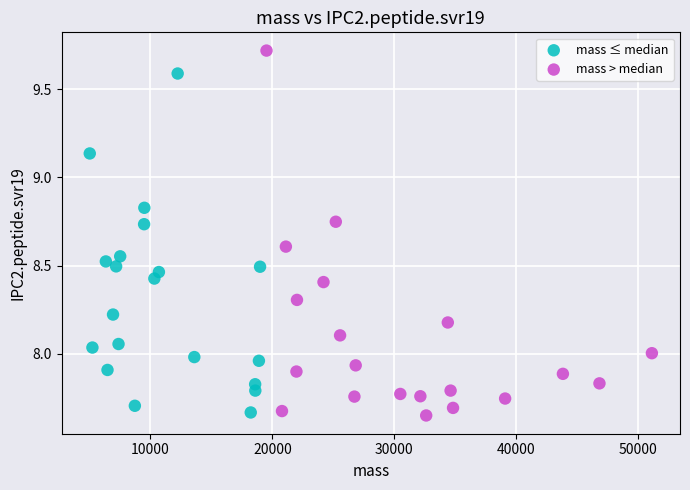

Which series contains the highest Y value?

mass > median